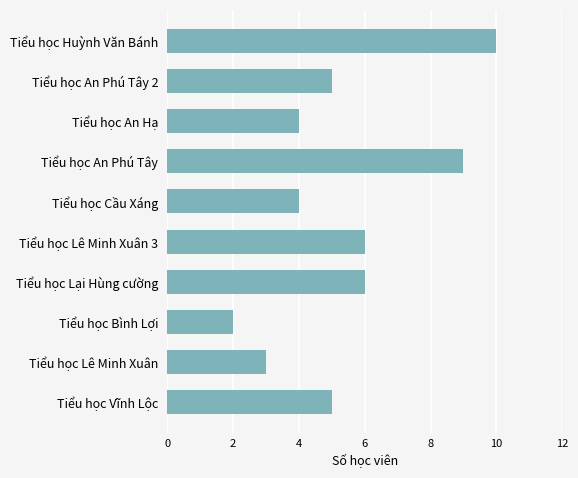

What is the difference between the maximum and minimum values?

8